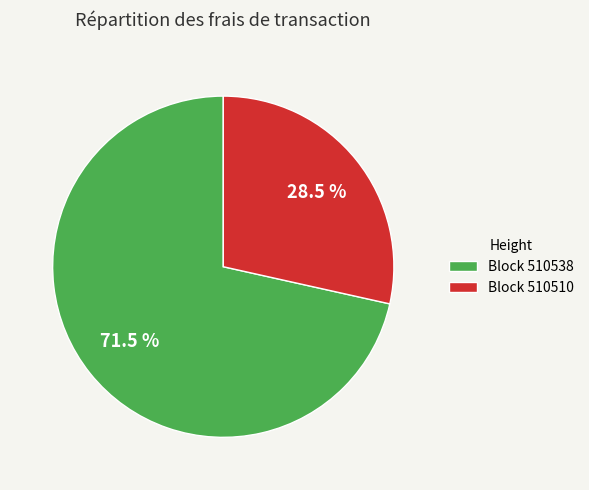

Which slice is the largest?

Block 510538